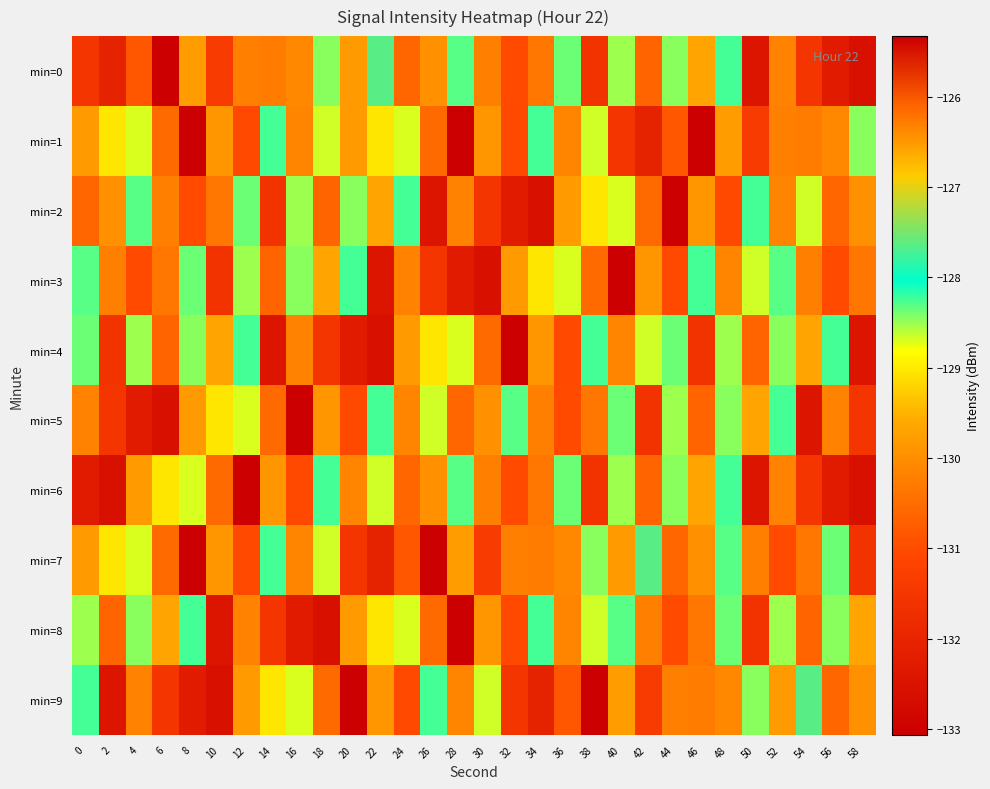

At 12, list the series in order from smallest to largest.

min=1, min=7, min=0, min=8, min=9, min=5, min=3, min=2, min=4, min=6